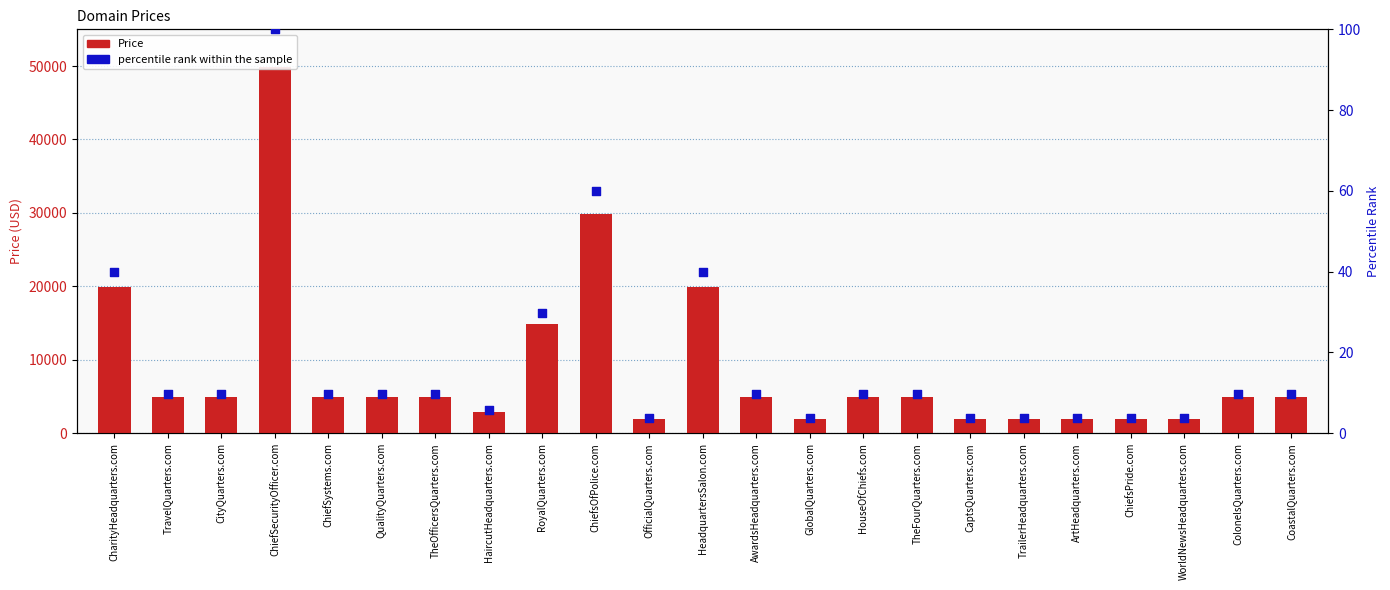

At how many categories does at least one series exceed 27745?

2